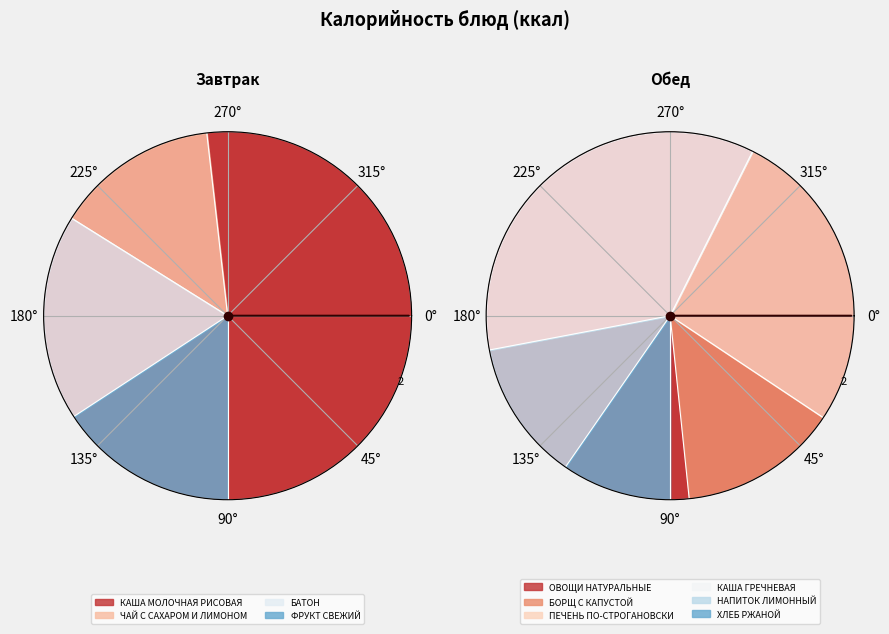

Do НАПИТОК ЛИМОННЫЙ and ОВОЩИ НАТУРАЛЬНЫЕ together represent more than half of the pie?

No